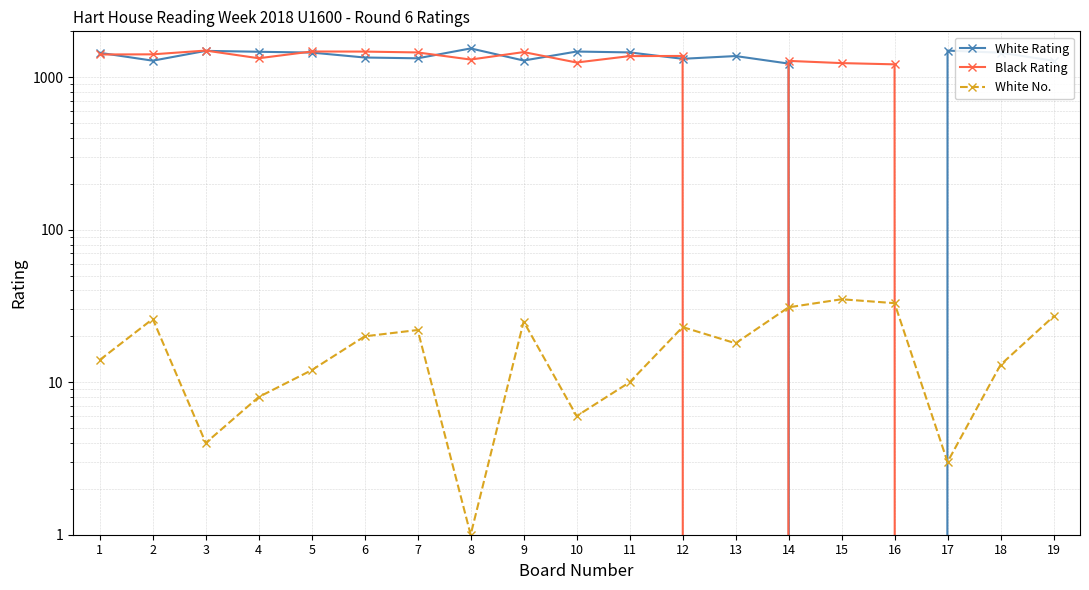

How many series are shown in this chart?

3